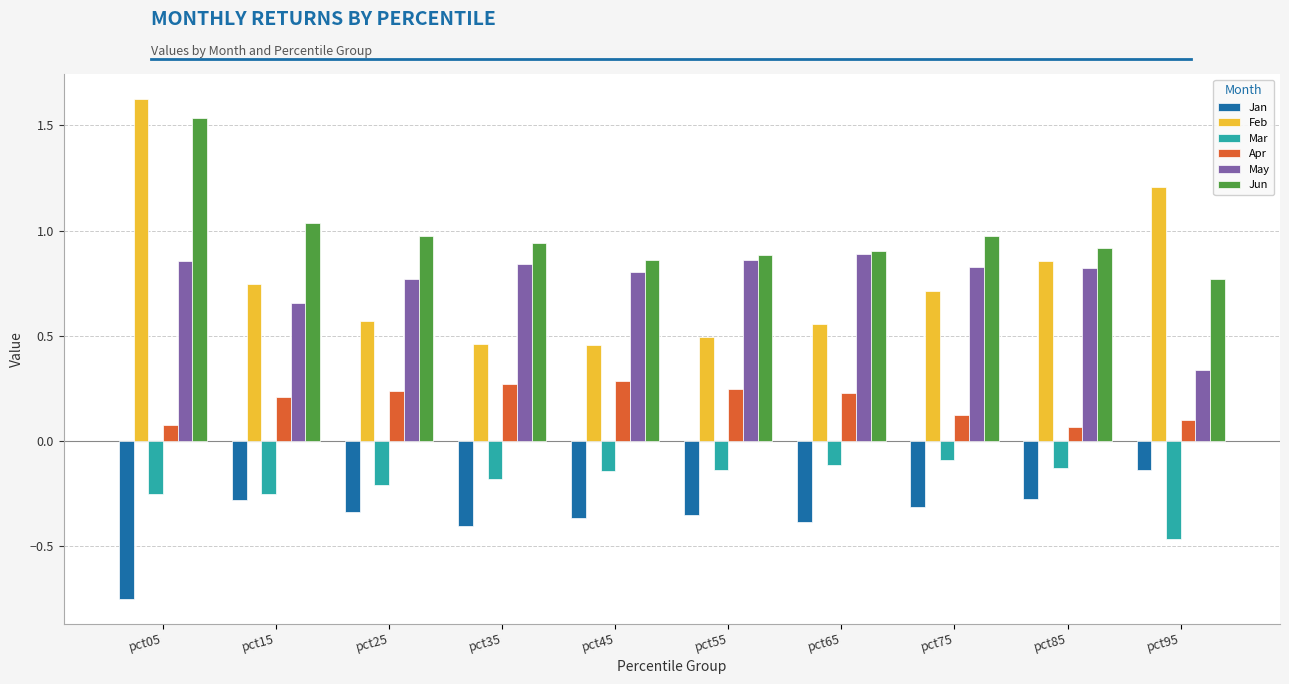

Which series has the largest range (max minus min)?

Feb